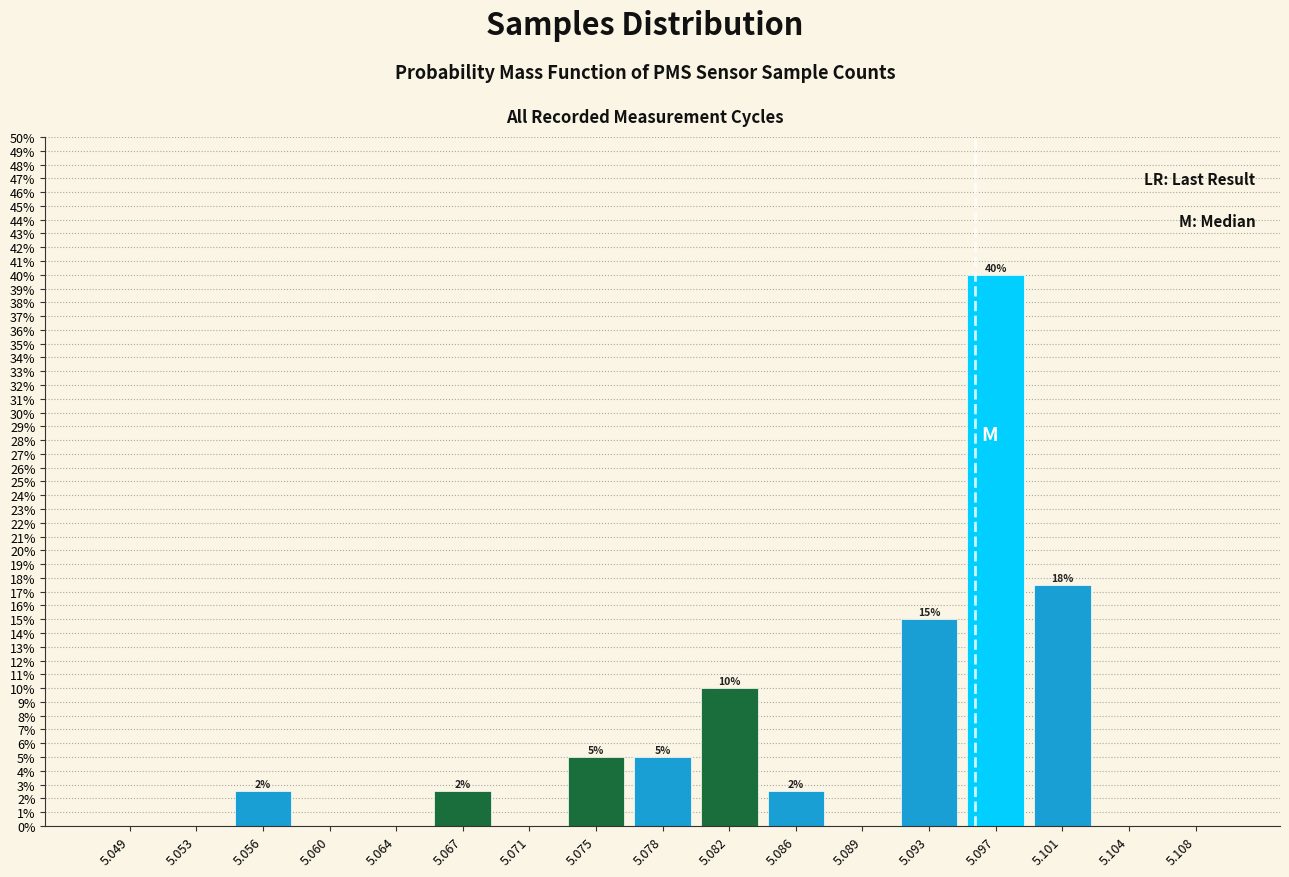

What is the maximum value shown in the chart?

40.0